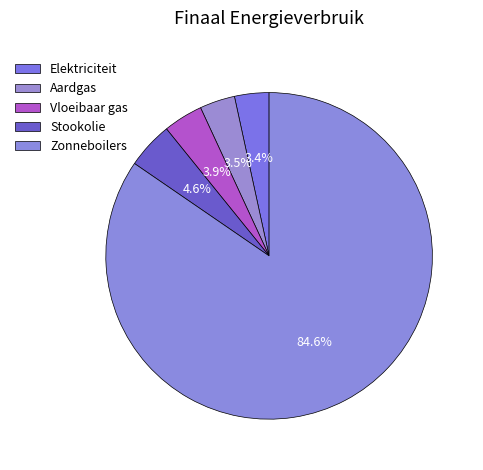

Count the number of slices in the pie.

5